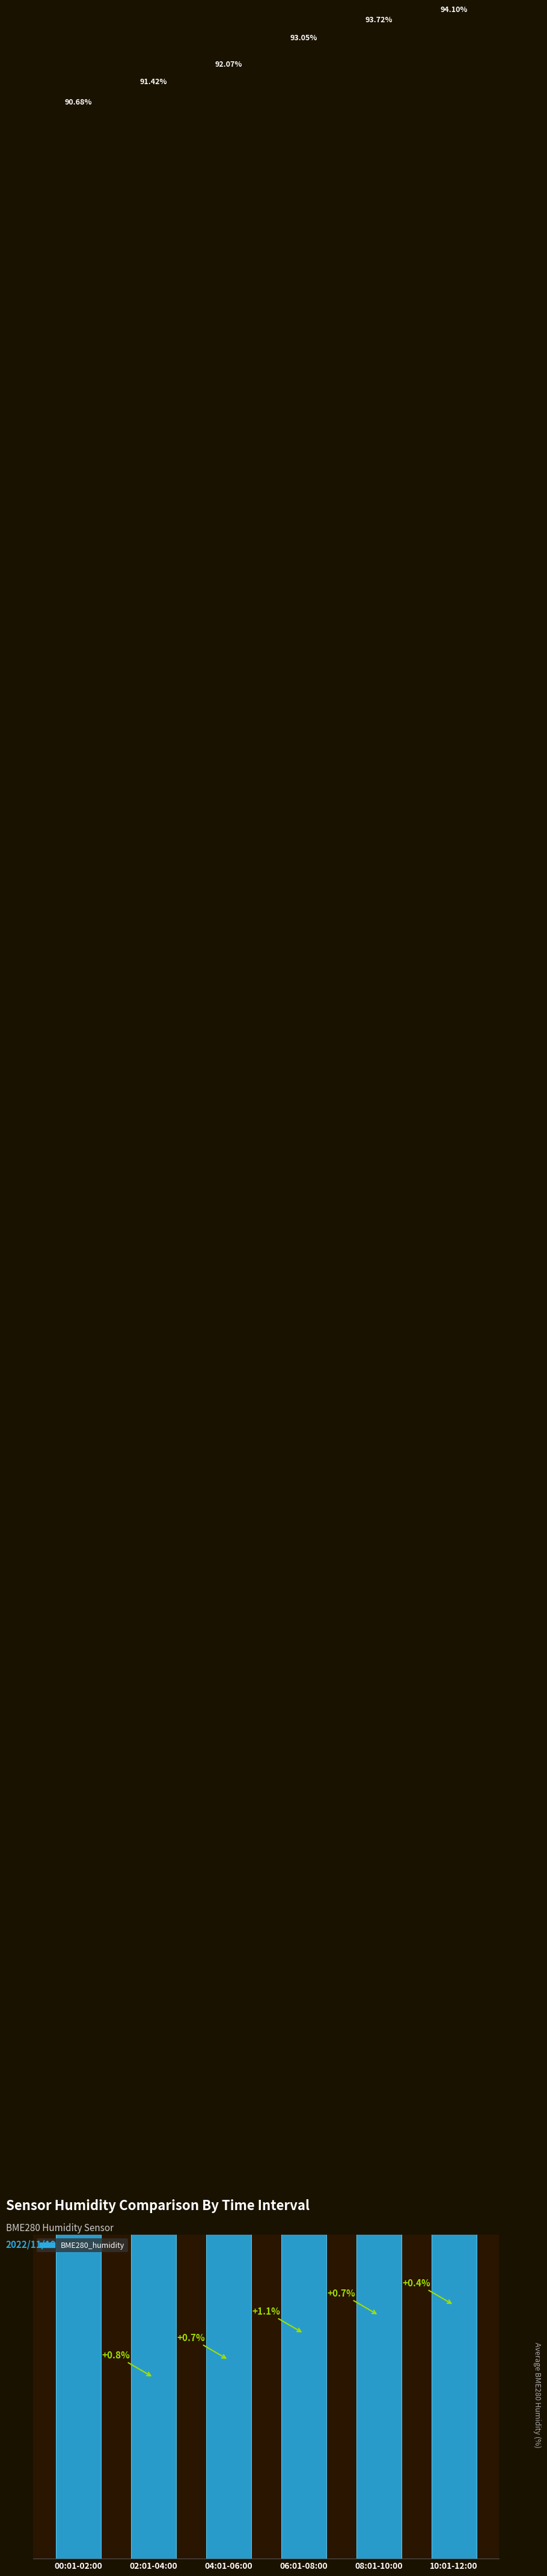

Between 06:01-08:00 and 04:01-06:00, which is larger?

06:01-08:00